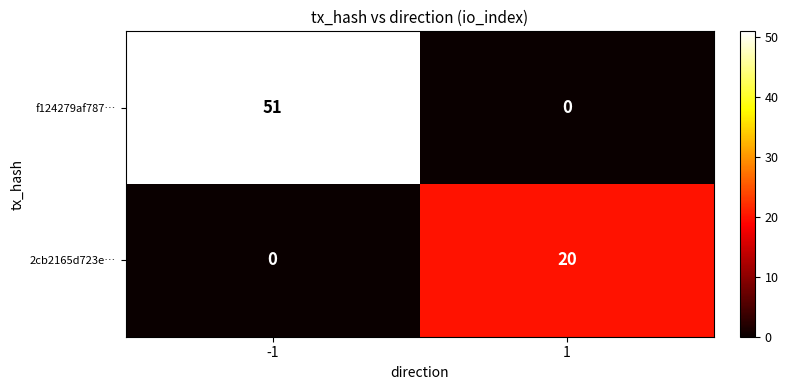

Reading left to right, list all the values displayed in this chart.

f124279af787…: 51	0
2cb2165d723e…: 0	20